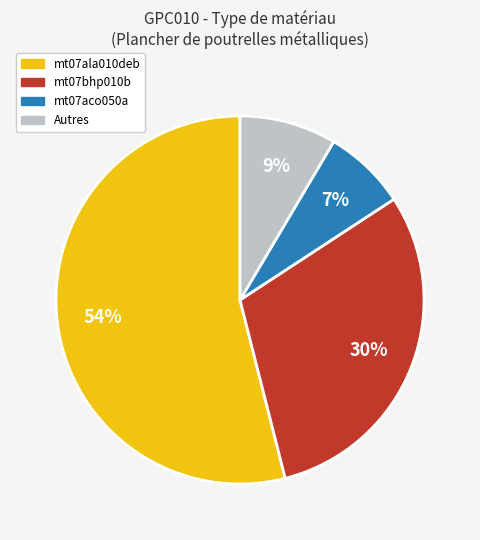

To the nearest percent, what is the average slice percentage?

25%